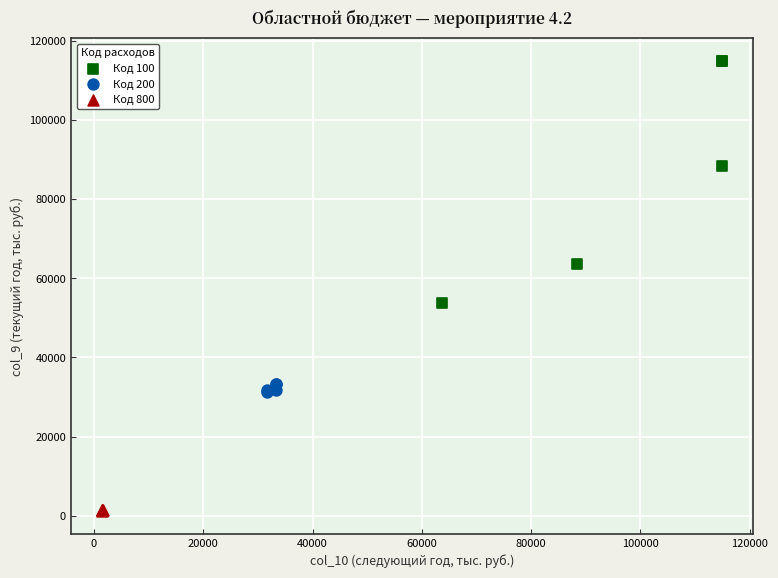

Which series has the widest spread of Y values?

Код 100